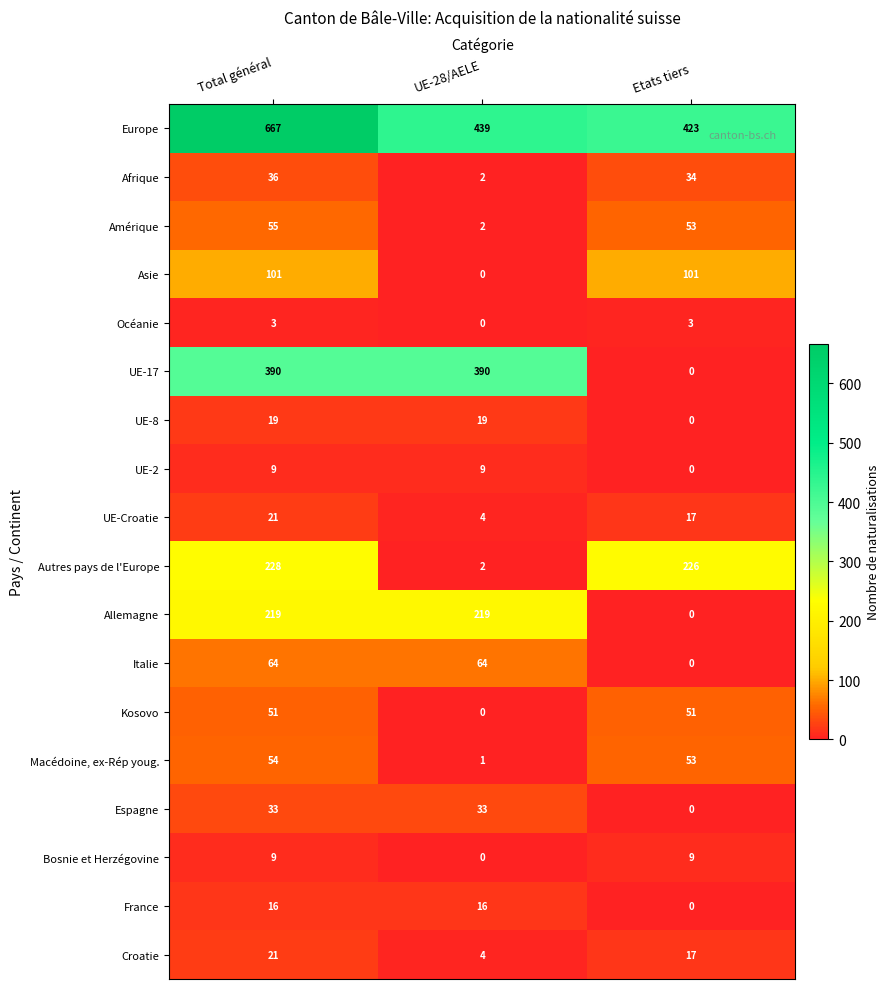

How many Croatie values are between 4 and 21?

3